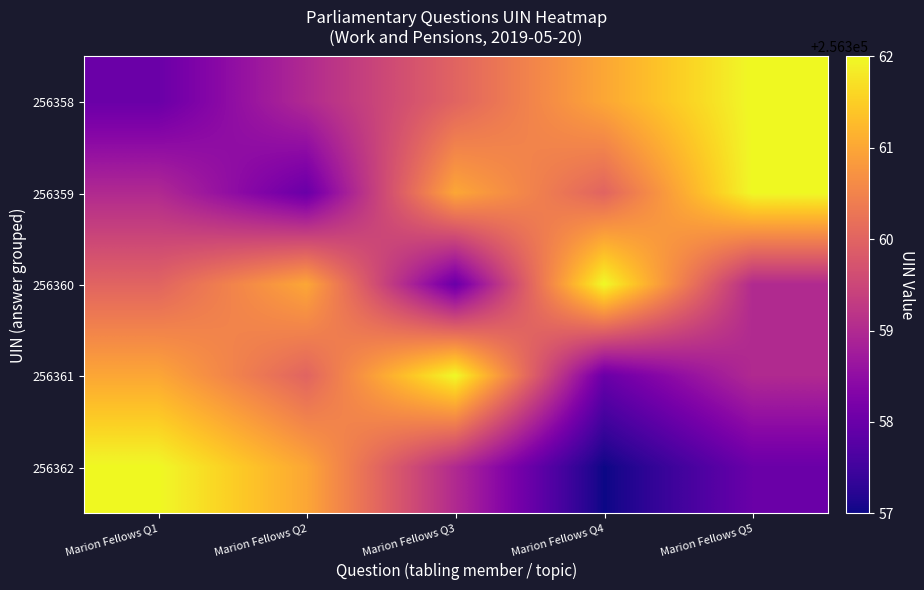

Which series changed the most between Marion Fellows Q2 and Marion Fellows Q4?

256362